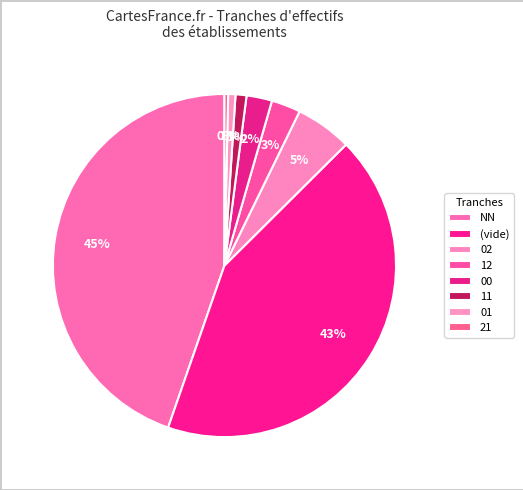

Count the number of slices in the pie.

8